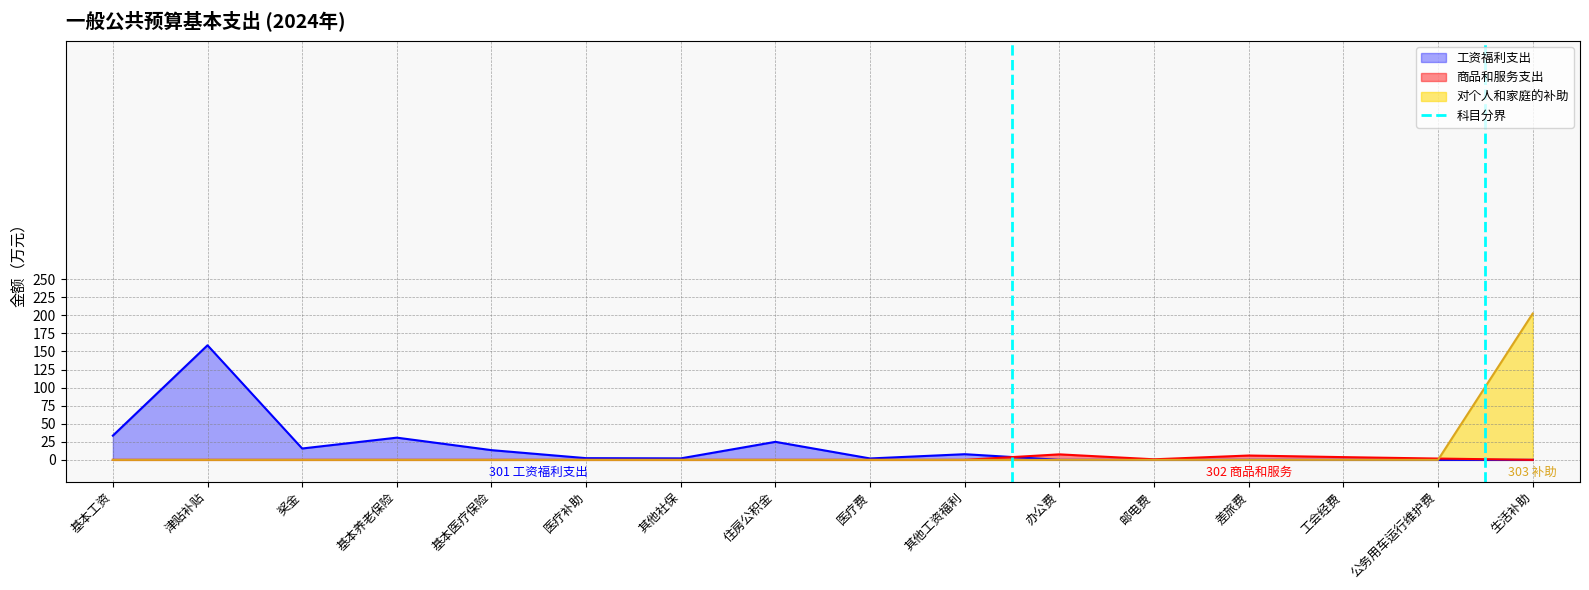

How many values are between 0 and 1?

2